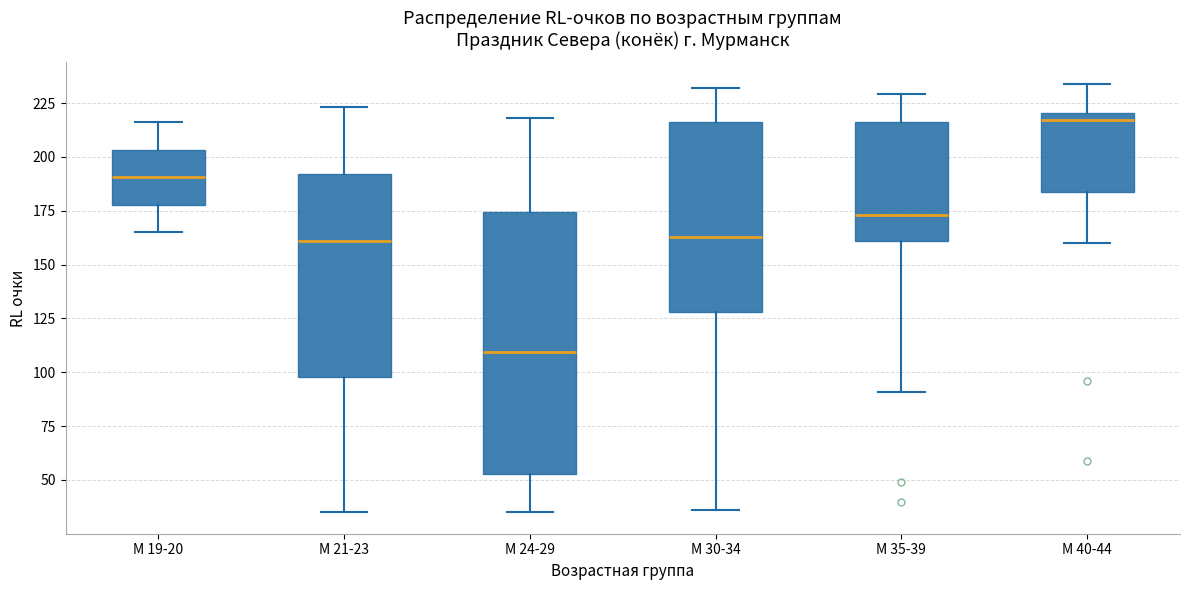

Reading left to right, read every box against the y-axis: the position of its median line, the range the box covers, and the ends of its whiskers. The values are not printed on the chart, so give them approximately, as read against the axis.

М 19-20: median 190, box 180 to 205, whiskers 165 to 215
М 21-23: median 160, box 100 to 190, whiskers 35 to 225
М 24-29: median 110, box 55 to 175, whiskers 35 to 220
М 30-34: median 165, box 130 to 215, whiskers 35 to 230
М 35-39: median 175, box 160 to 215, whiskers 90 to 230
М 40-44: median 215, box 185 to 220, whiskers 160 to 235